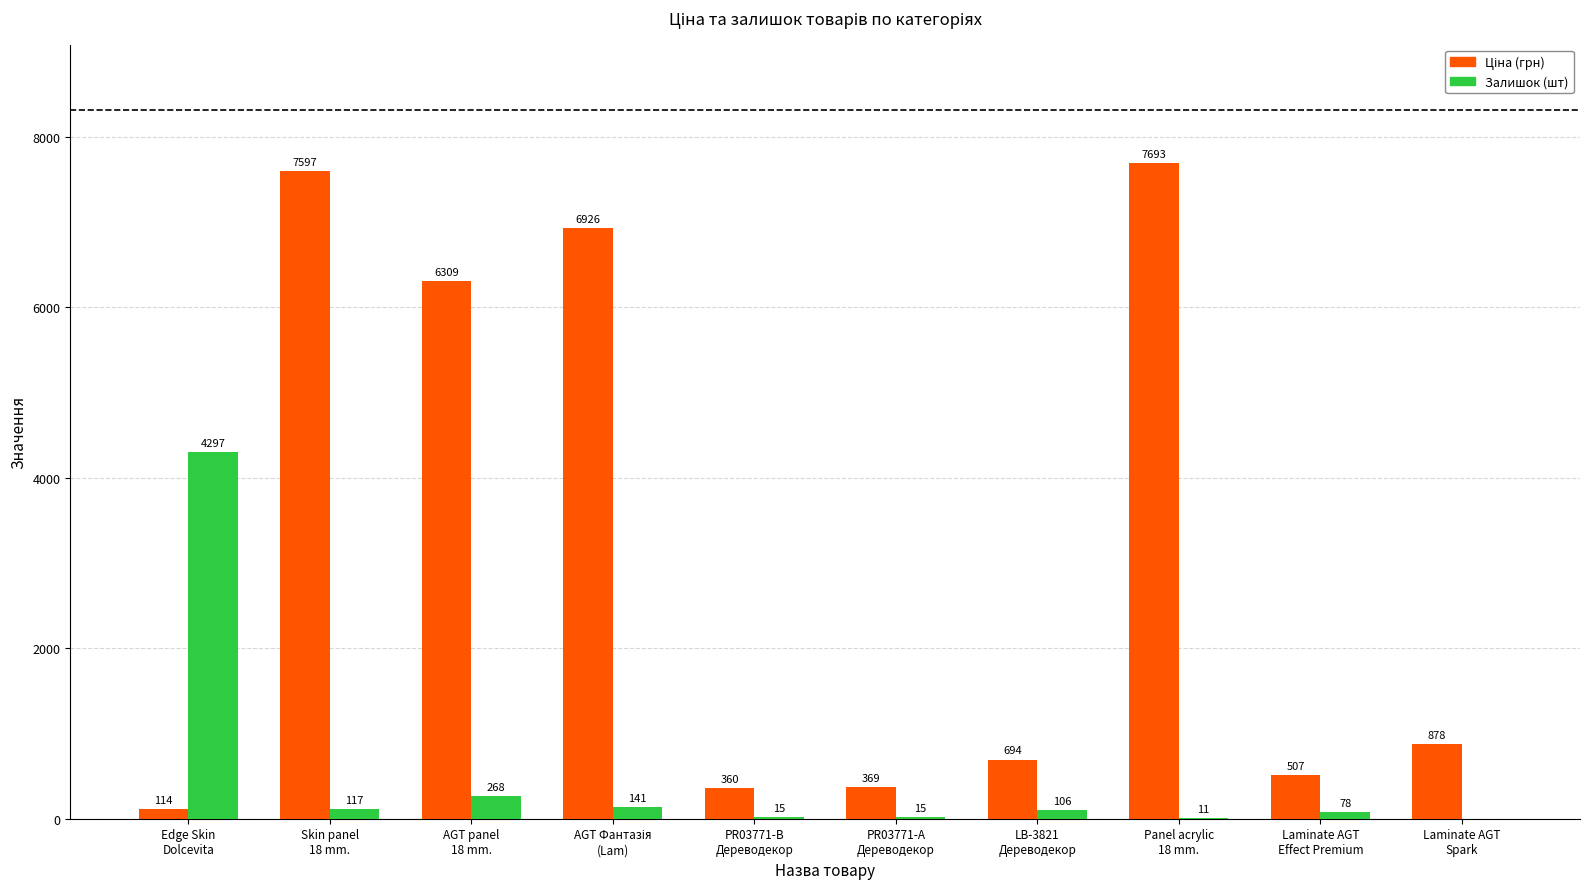

How many groups of bars are there?

10